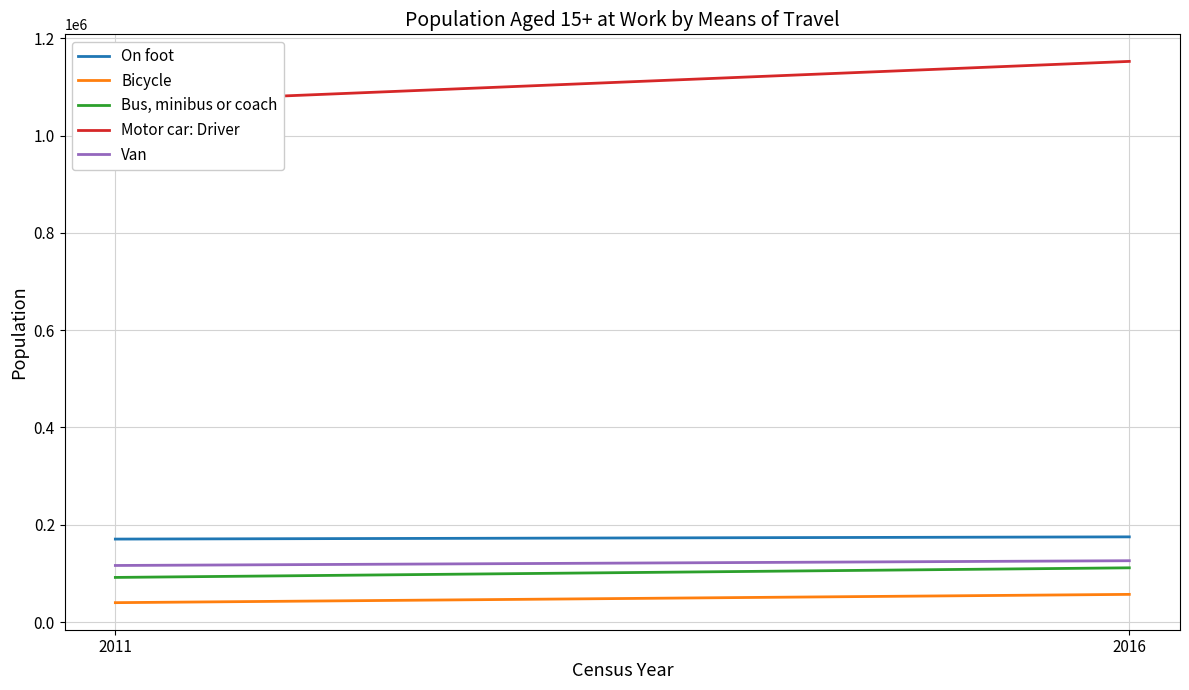

The value of On foot at 2011 is 170510. True or false?

True